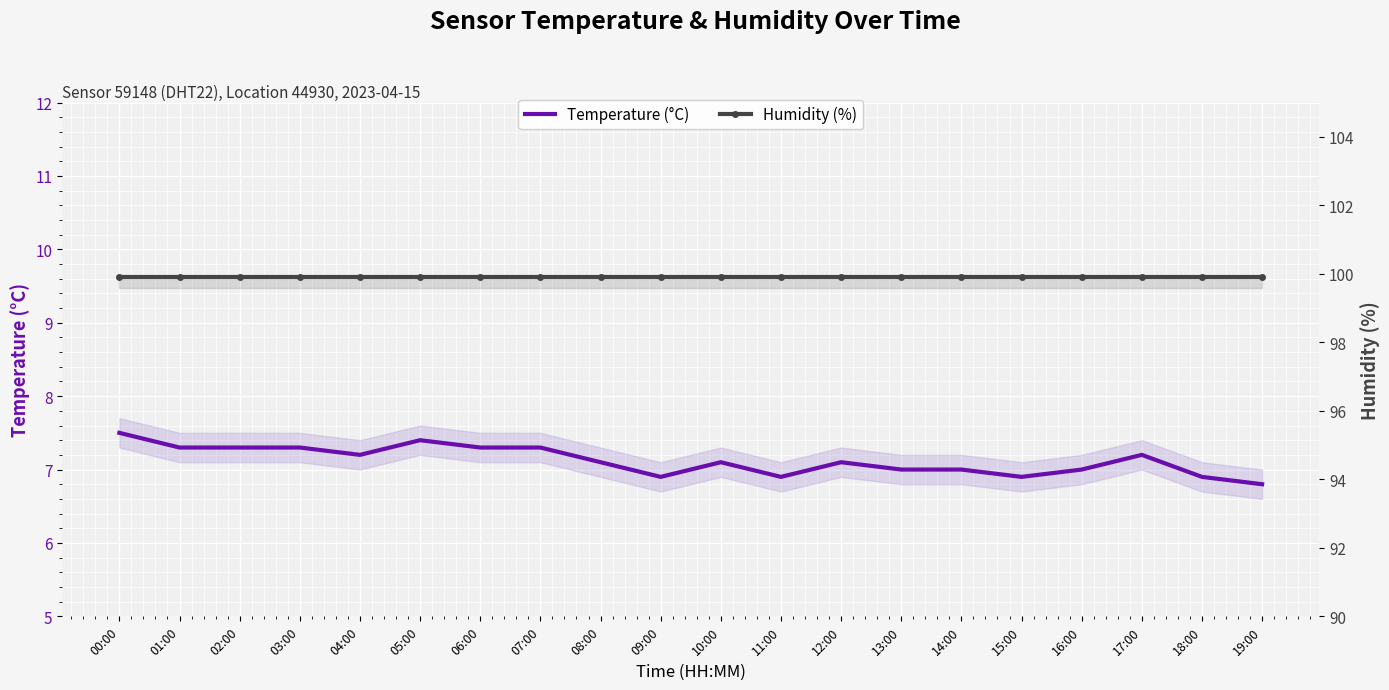

Which category has the highest value in the Humidity (%) series?

00:00